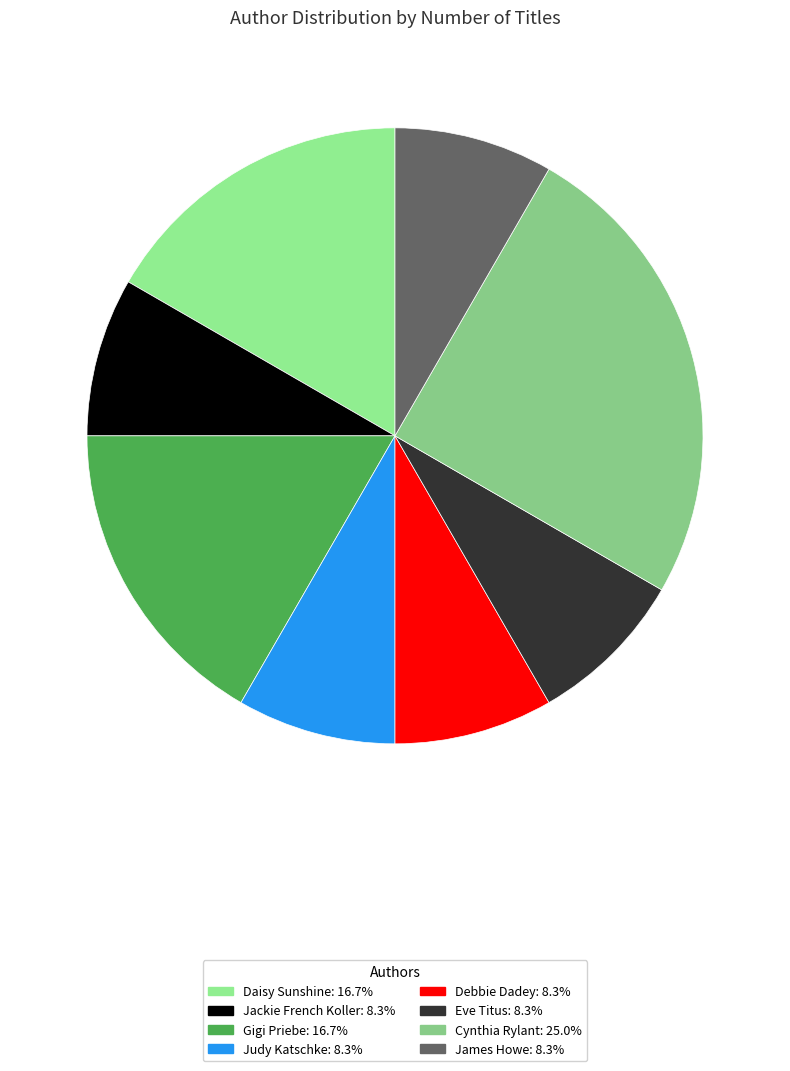

Between Cynthia Rylant and Judy Katschke, which is larger?

Cynthia Rylant